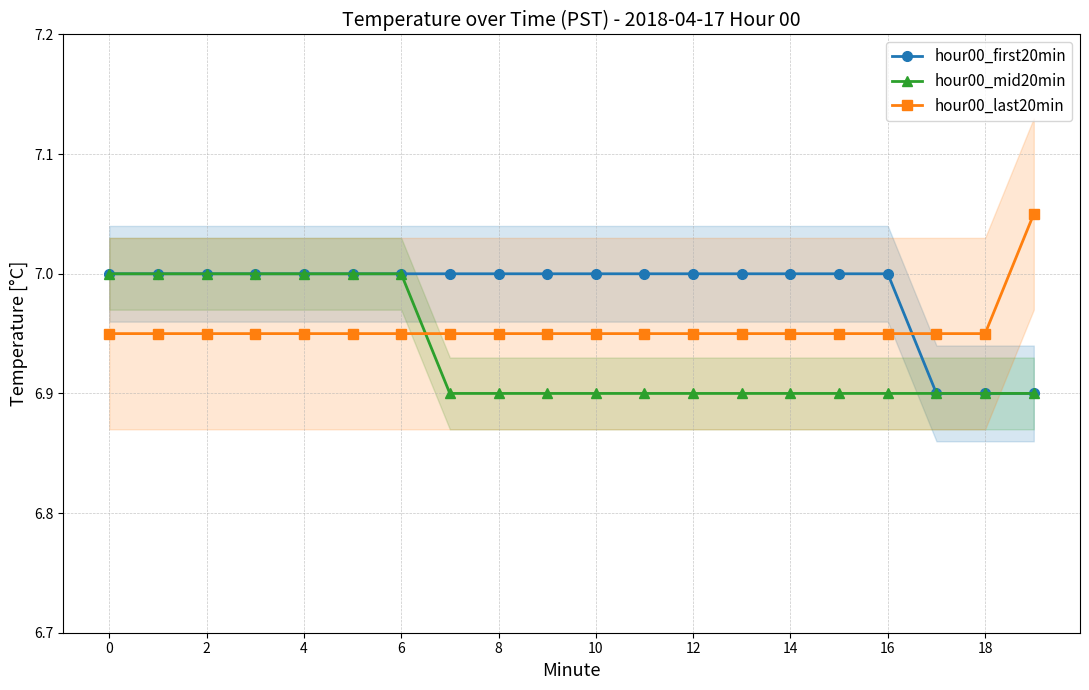

Is it true that hour00_mid20min equals 7.0 at 6?

True